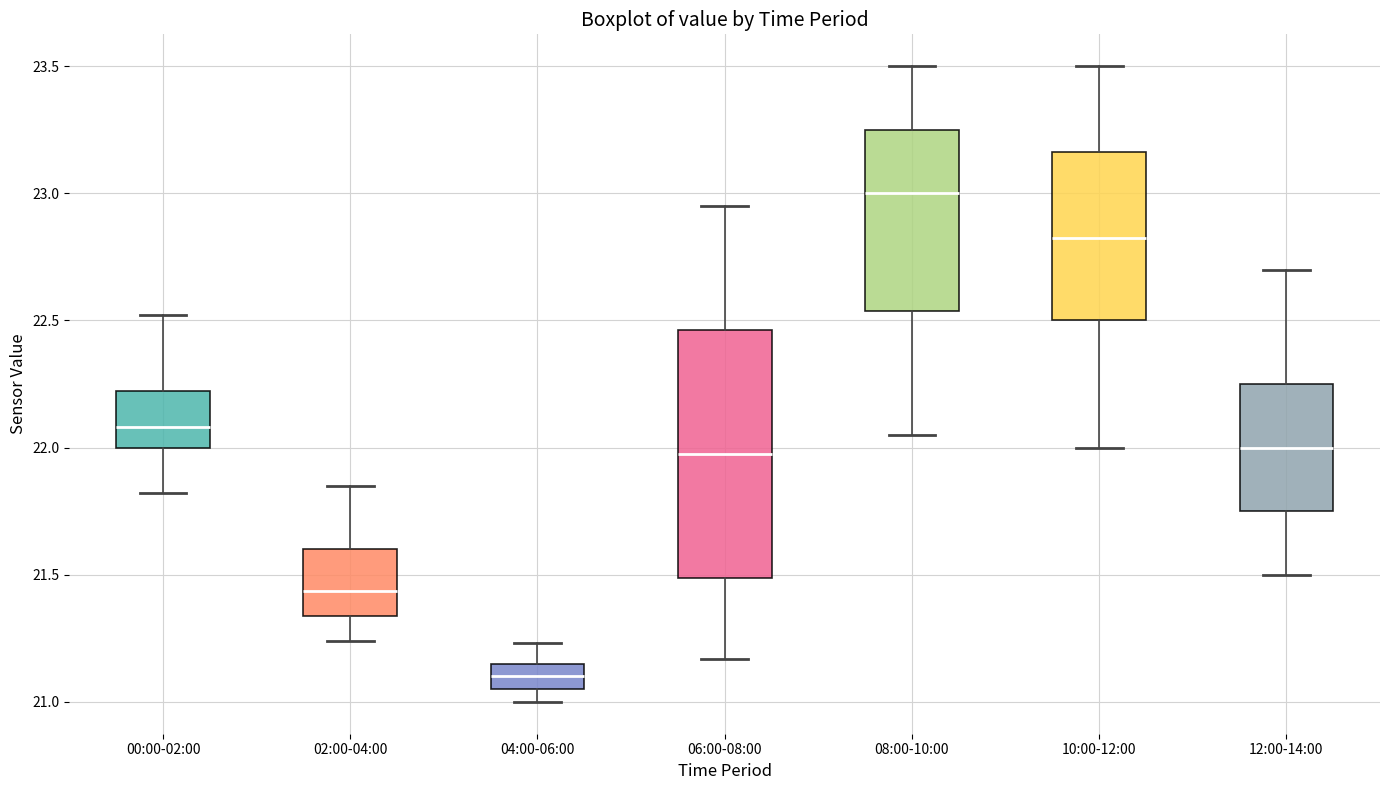

Reading left to right, transcribe this box plot: for each box, give where its median line is, the range the box spans, and where its two whiskers end, as read against the y-axis. The values are not printed on the chart, so give them approximately, as read against the axis.

00:00-02:00: median 22.10, box 22.00 to 22.20, whiskers 21.80 to 22.50
02:00-04:00: median 21.45, box 21.35 to 21.60, whiskers 21.25 to 21.85
04:00-06:00: median 21.10, box 21.05 to 21.15, whiskers 21.00 to 21.25
06:00-08:00: median 22.00, box 21.50 to 22.45, whiskers 21.15 to 22.95
08:00-10:00: median 23.00, box 22.55 to 23.25, whiskers 22.05 to 23.50
10:00-12:00: median 22.85, box 22.50 to 23.15, whiskers 22.00 to 23.50
12:00-14:00: median 22.00, box 21.75 to 22.25, whiskers 21.50 to 22.70